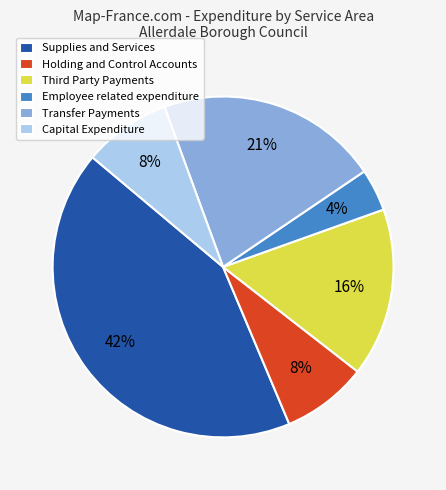

Between Capital Expenditure and Supplies and Services, which is larger?

Supplies and Services